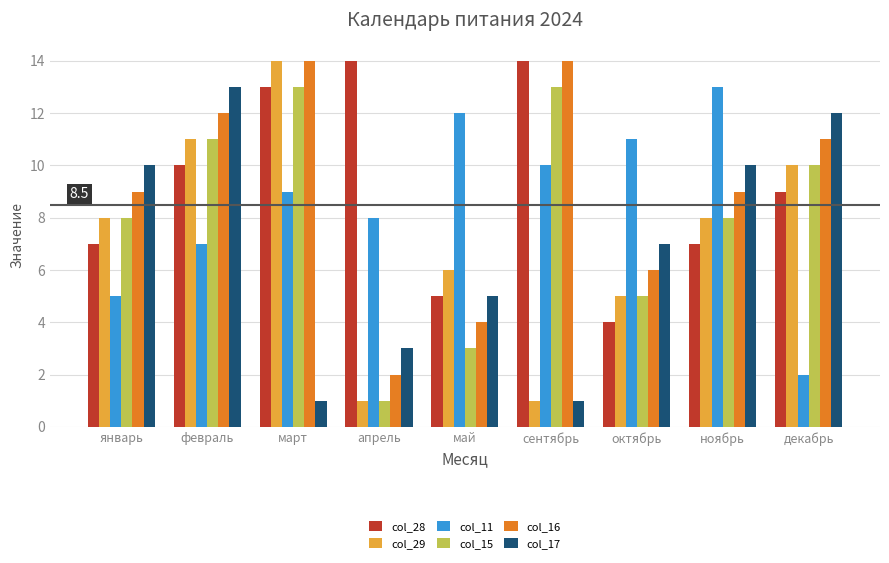

What is the difference between the second highest and minimum values in the col_29 series?

10